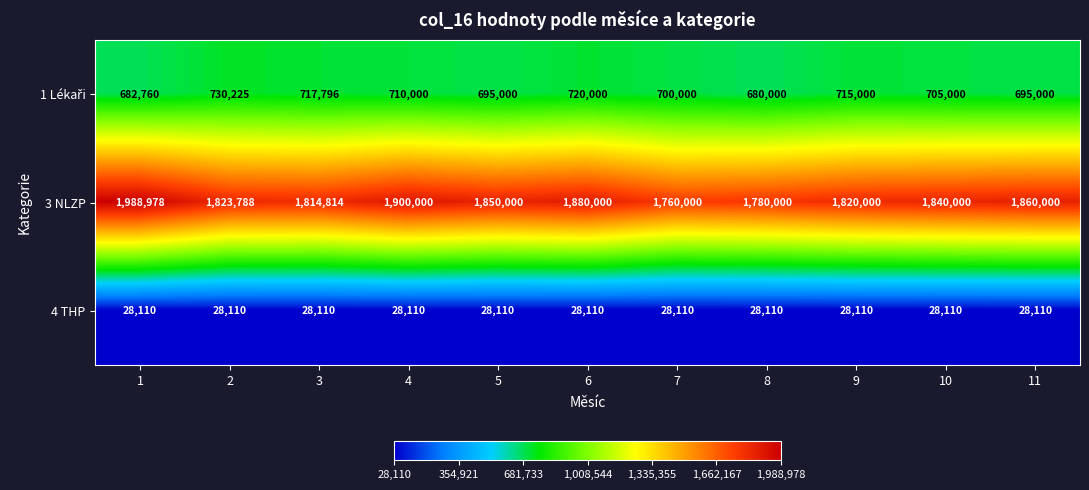

At how many categories does at least one series exceed 543543?

11